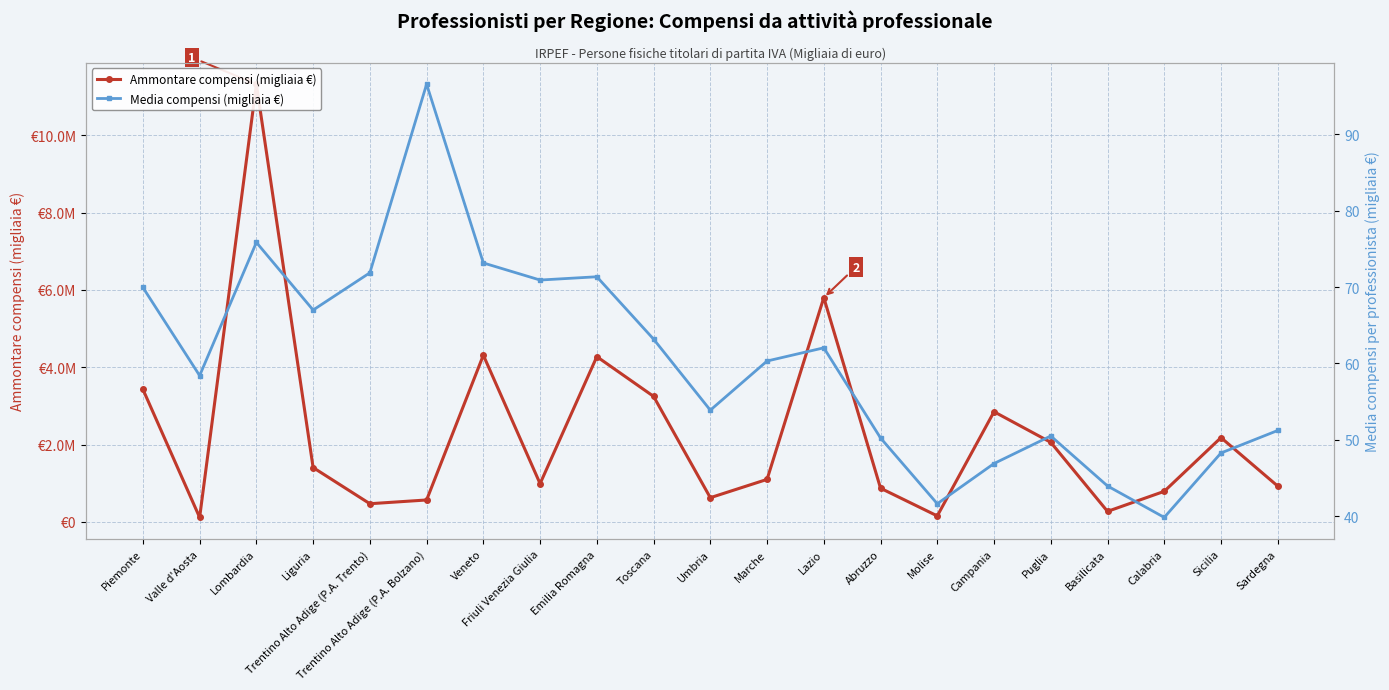

Which has a higher value, Calabria or Valle d'Aosta?

Calabria